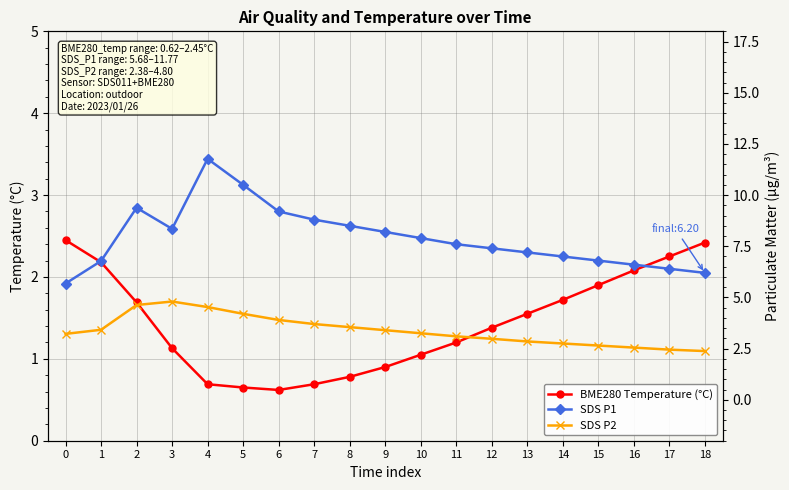

Which has a higher value, 16 or 8?

16